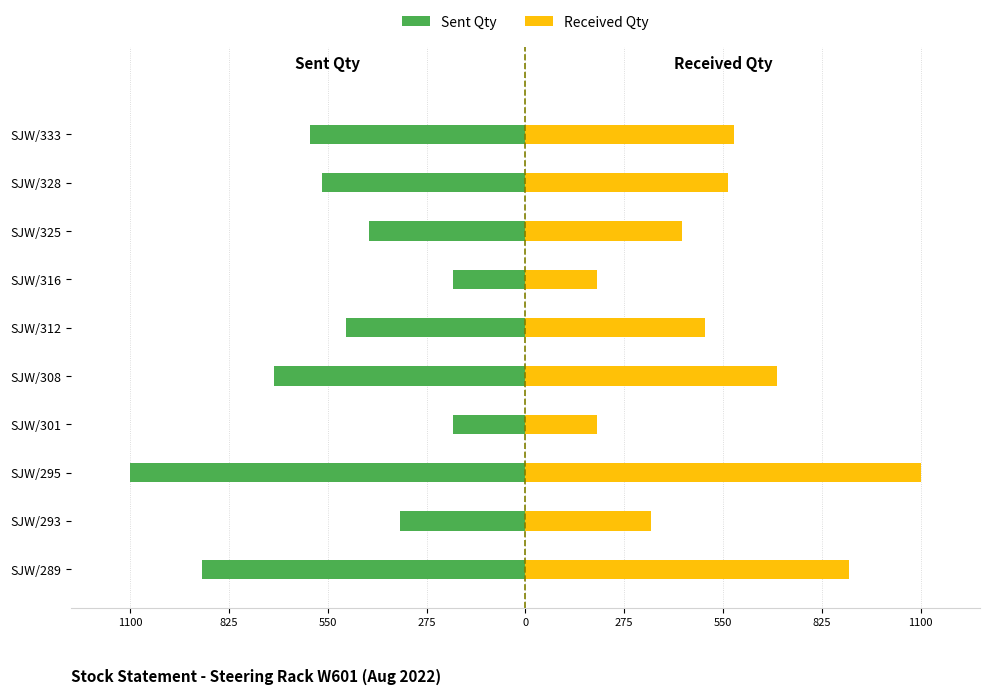

What are all the series names shown in the legend?

Sent Qty, Received Qty